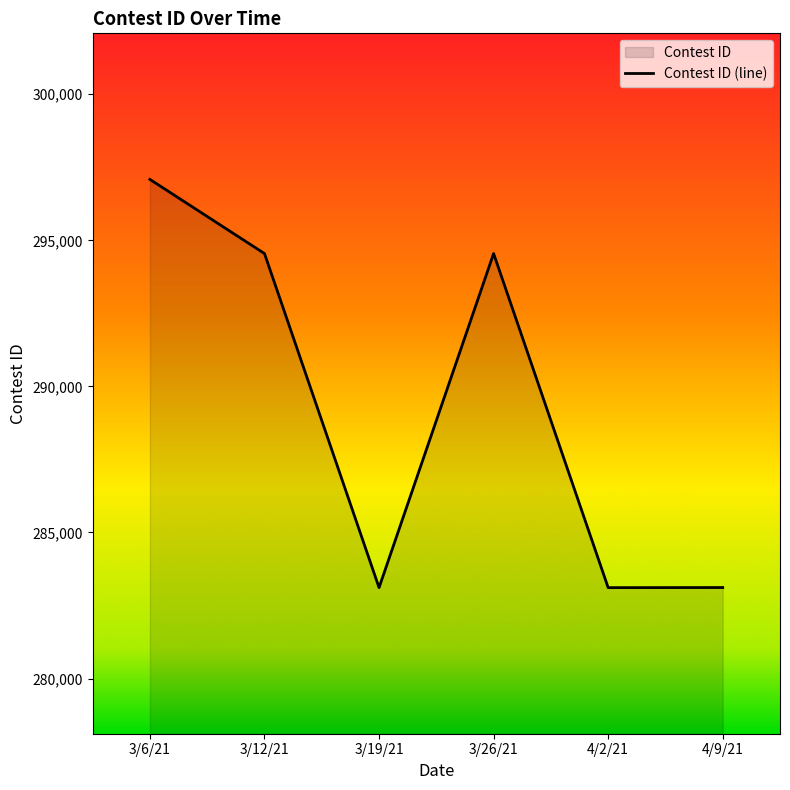

Does the chart display data point markers on the line(s)?

No